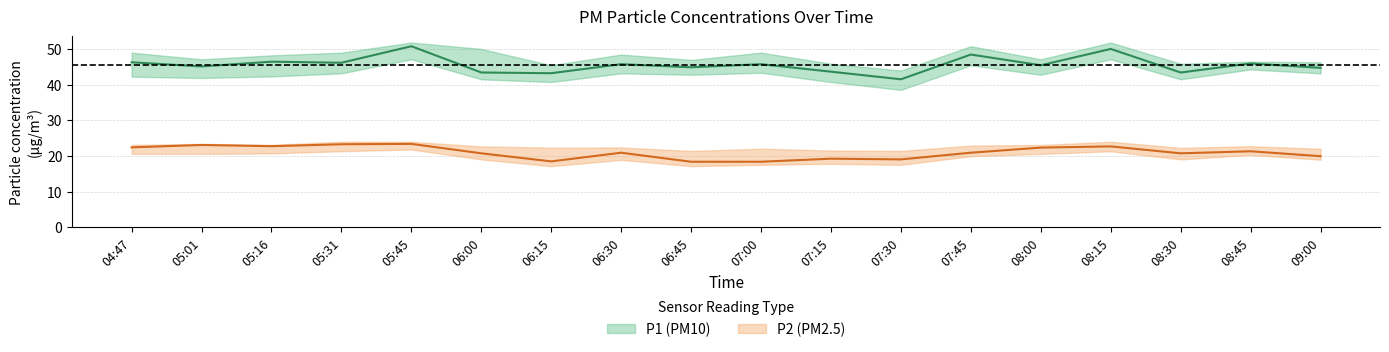

At which label does P2_upper first exceed 22?

04:47